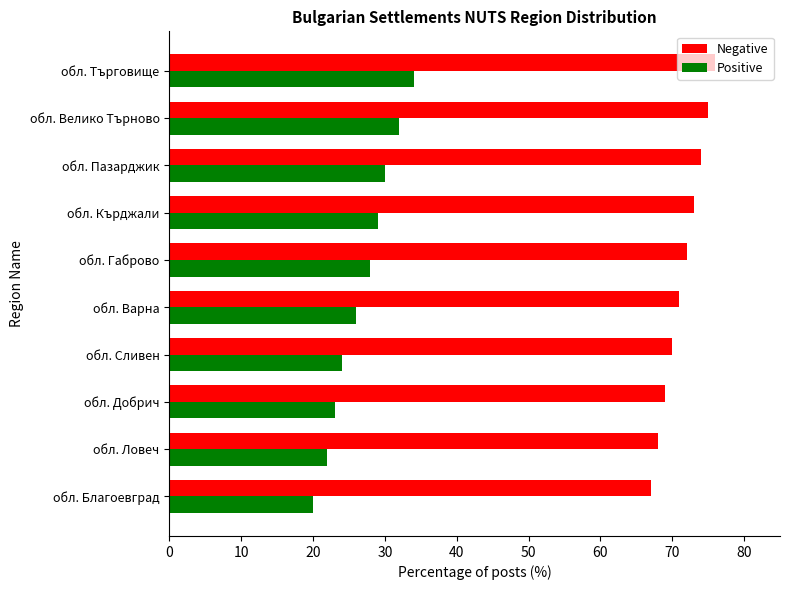

What is the total value across all series at обл. Търговище?

110